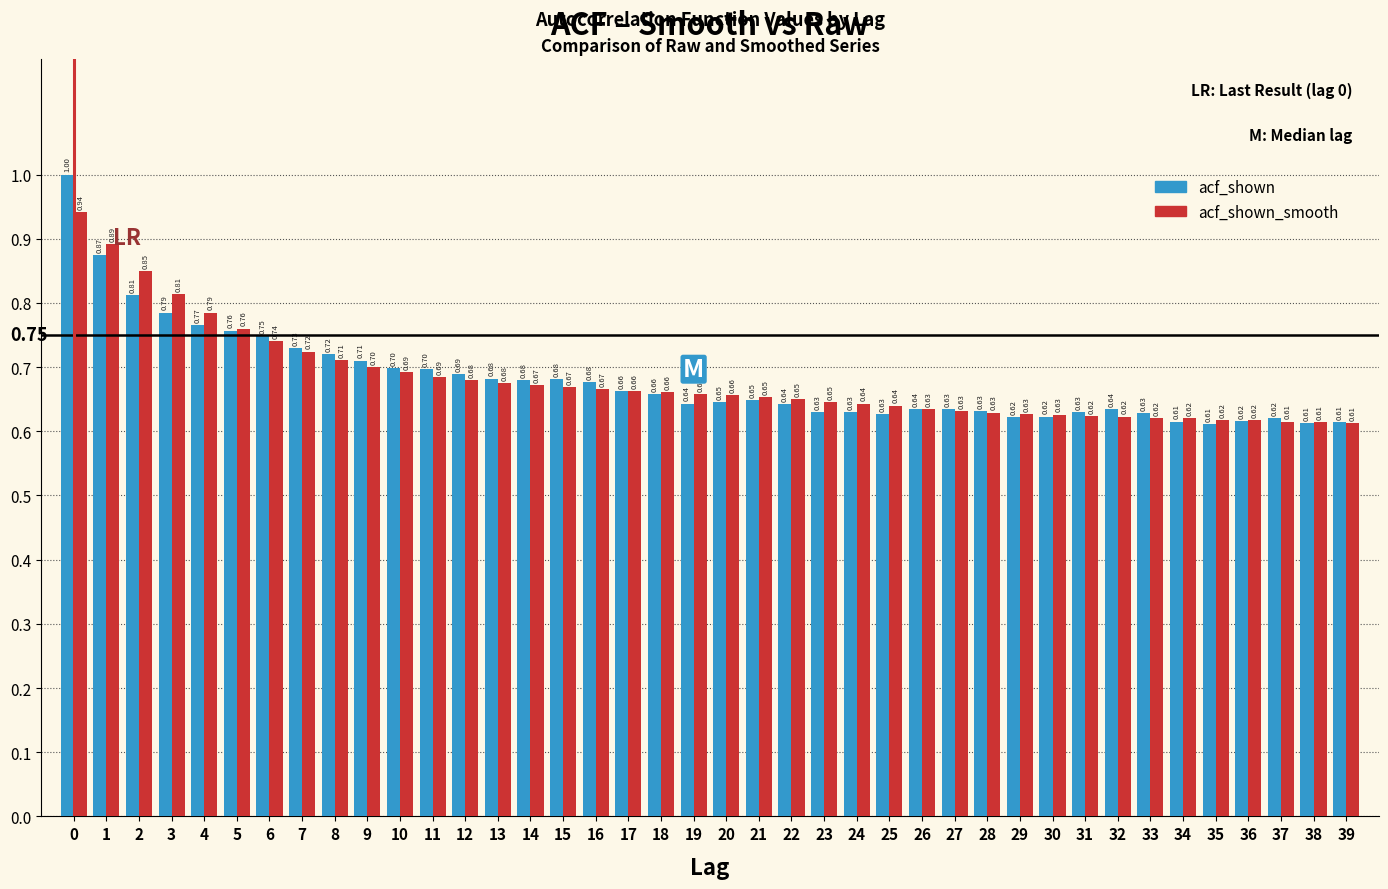

Rank the series at 15 from lowest to highest value.

acf_shown_smooth, acf_shown